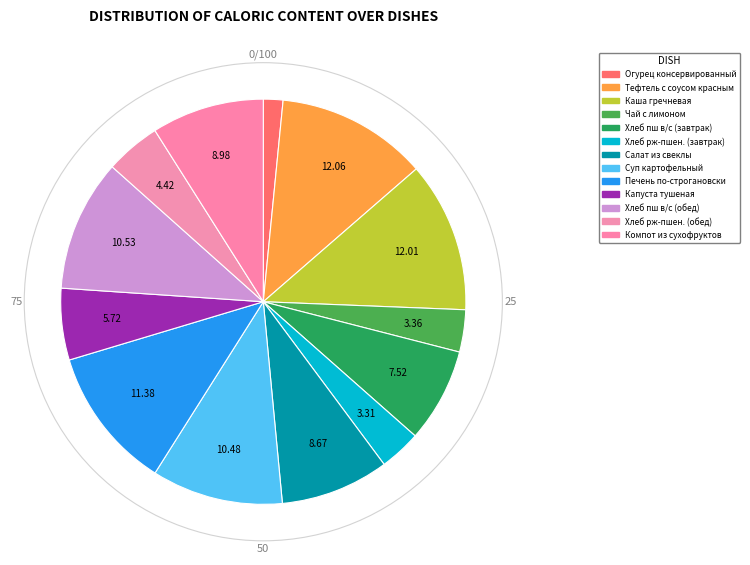

How much of the chart is everything except Тефтель с соусом красным?

87.9%